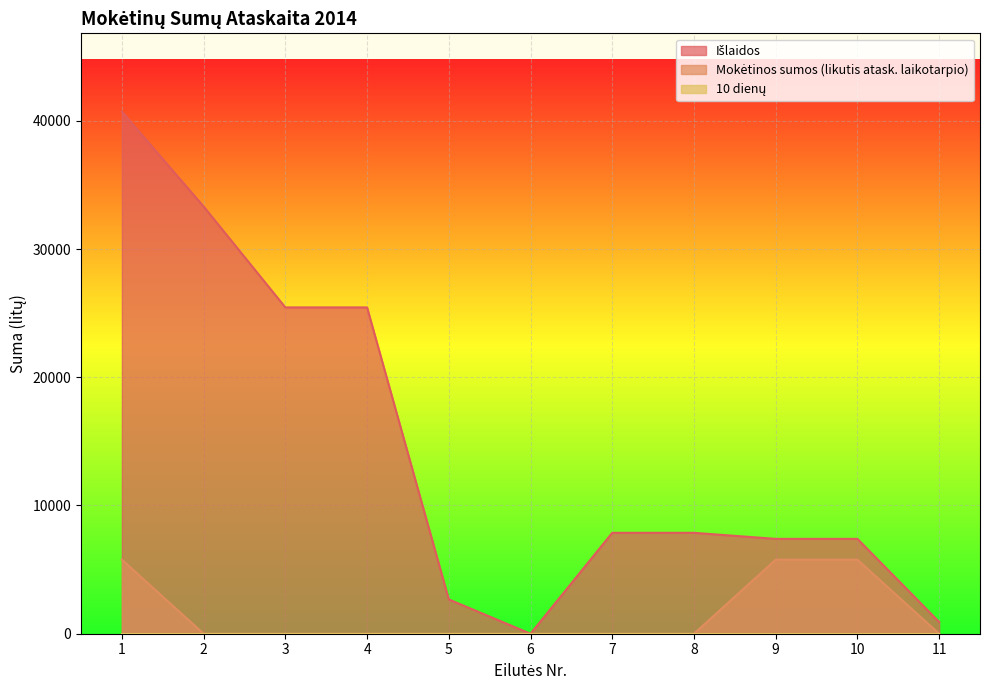

What is the value of the Išlaidos point at the 8th from the left?

7869